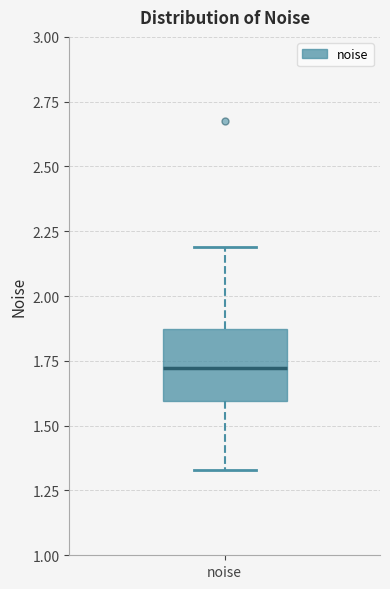

Read this box plot against the y-axis: the position of the median line, the range covered by the box, and the ends of both whiskers. The values are not printed on the chart, so give them approximately, as read against the axis.

median 1.70, box 1.60 to 1.85, whiskers 1.35 to 2.20